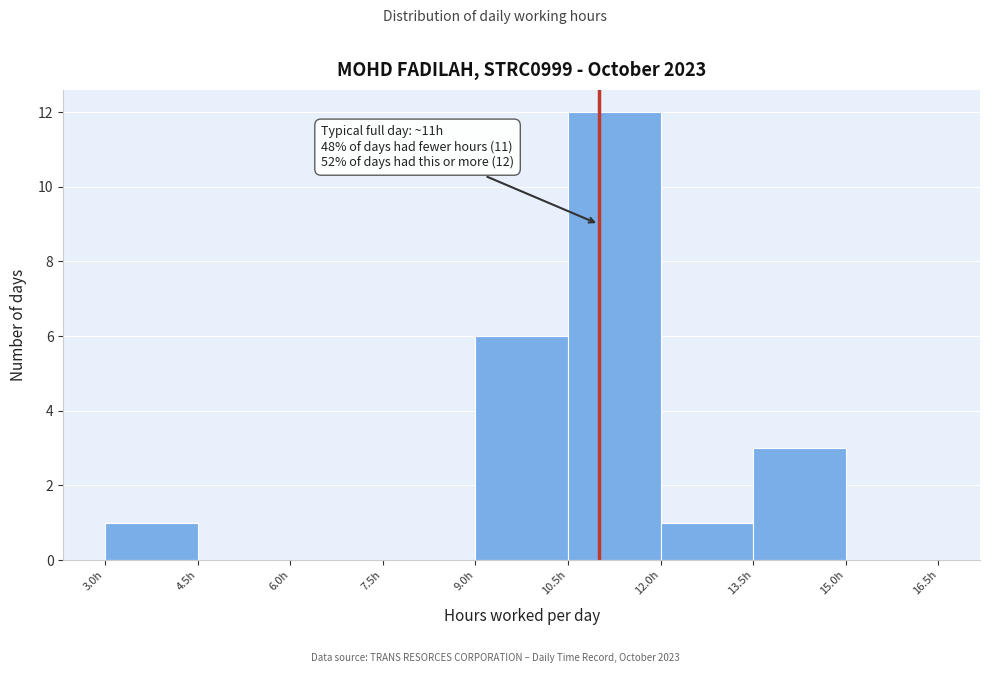

Which range on the x-axis has the tallest bar?

10.5 to 12.0